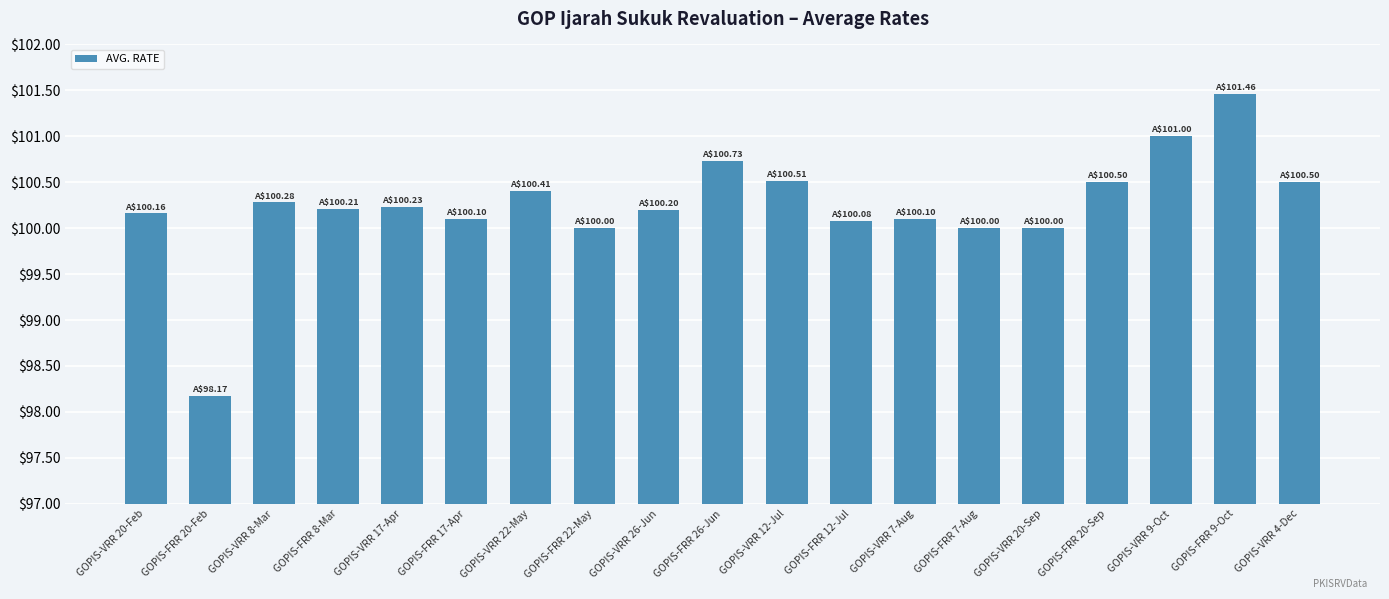

The value at GOPIS-FRR 8-Mar is 100.2. True or false?

True